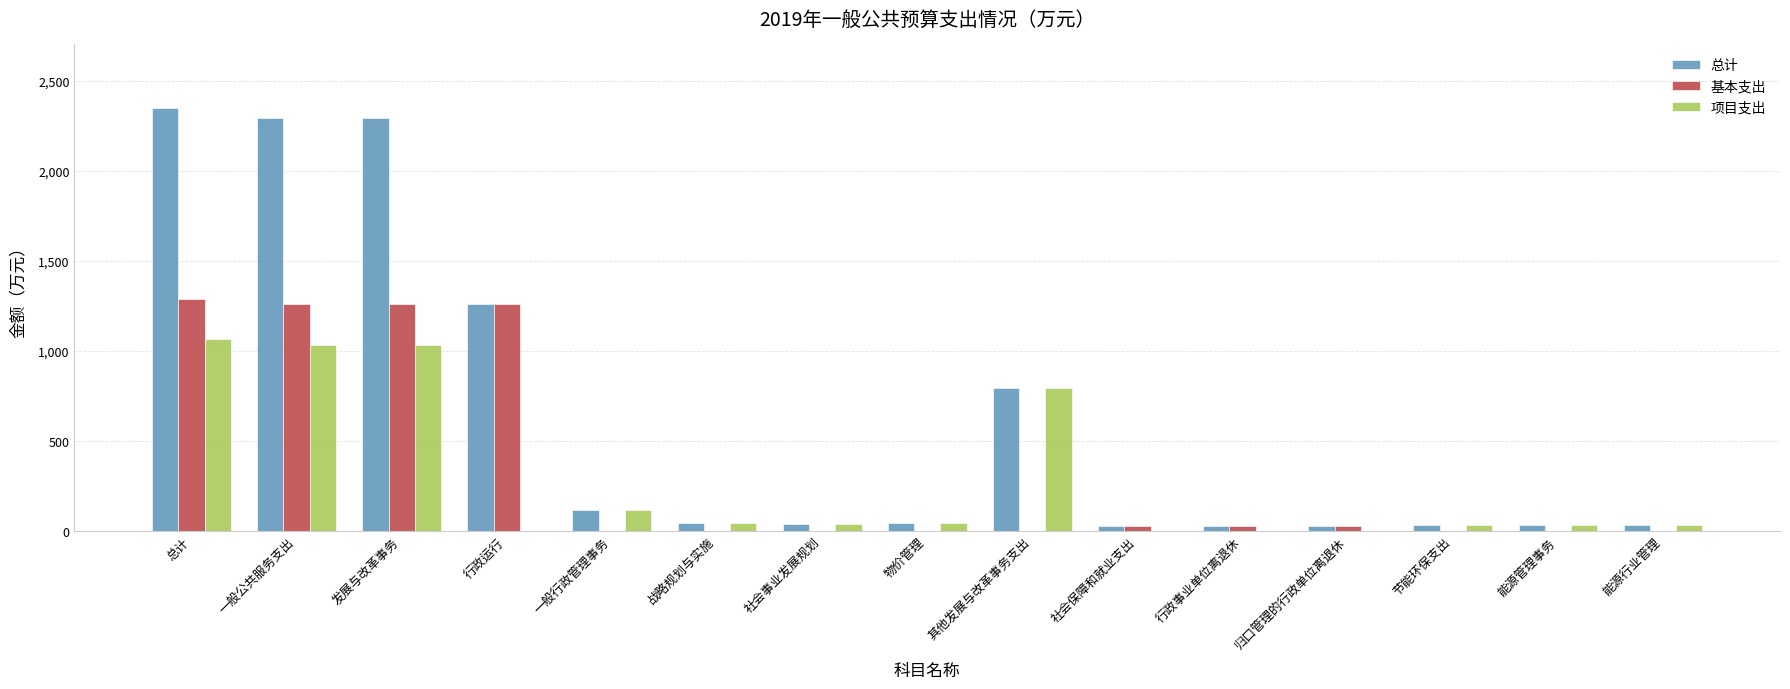

What is the approximate value of 基本支出 at 行政运行?

1259.2